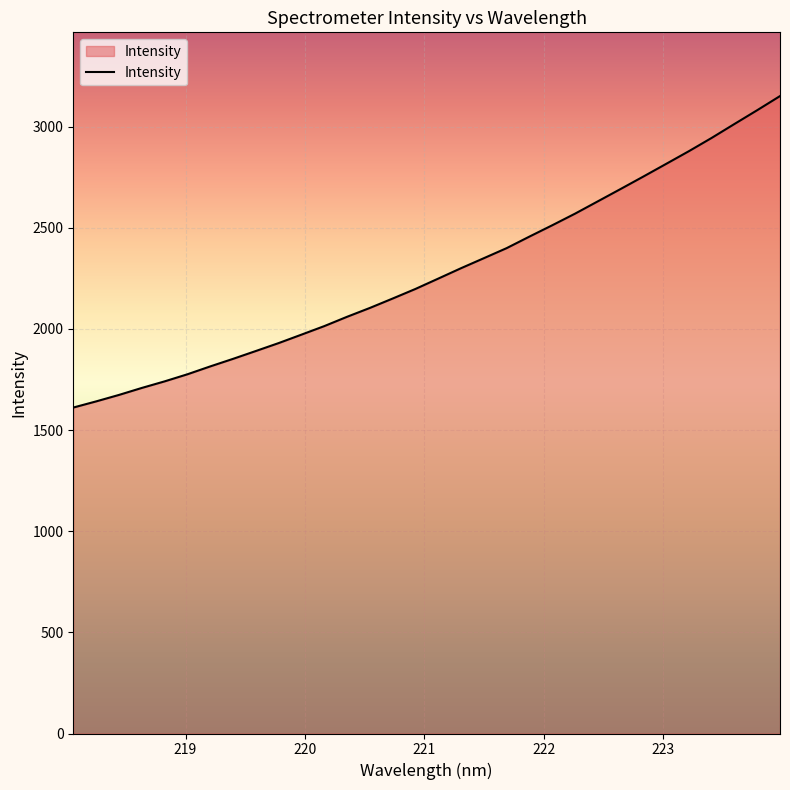

Reading left to right, what are all the values shown in this chart?

1611.5	1641.9	1673.8	1708.4	1740.8	1775.9	1814.8	1852.2	1891.0	1930.2	1971.9	2014.1	2060.2	2104.0	2150.5	2197.9	2249.1	2300.5	2349.9	2399.6	2456.8	2512.7	2570.0	2630.9	2691.9	2753.6	2816.2	2879.0	2944.7	3013.5	3081.7	3151.4